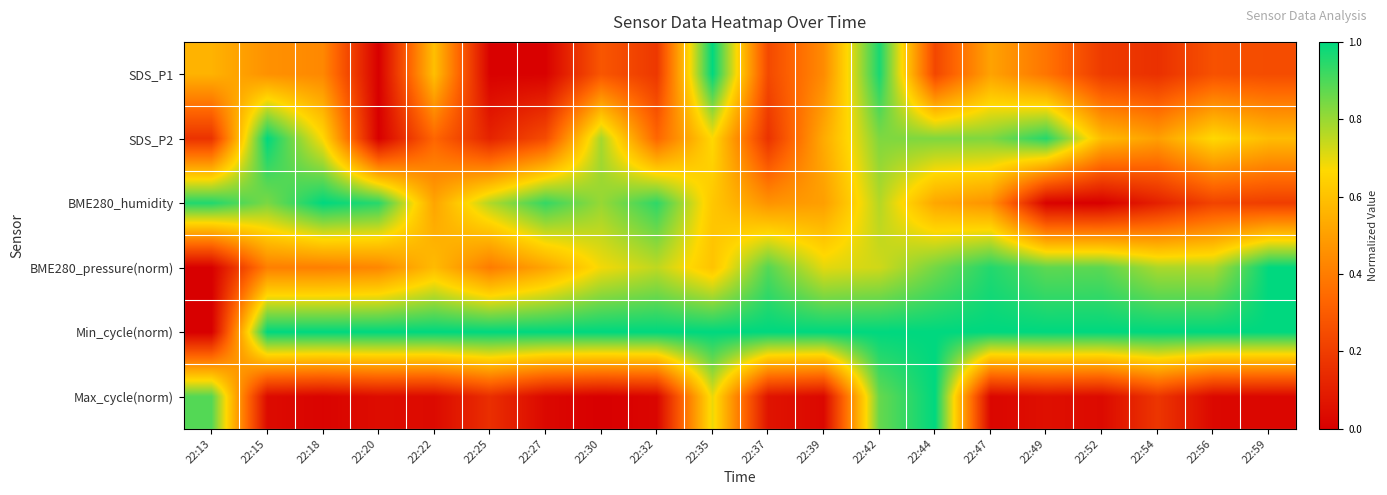

Reading left to right, transcribe all the data shown in this chart.

SDS_P1: 22:13=0.6	22:15=0.5	22:18=0.4	22:20=0.0	22:22=0.6	22:25=0.0	22:27=0.0	22:30=0.3	22:32=0.2	22:35=1.0	22:37=0.2	22:39=0.4	22:42=1.0	22:44=0.2	22:47=0.5	22:49=0.4	22:52=0.2	22:54=0.2	22:56=0.3	22:59=0.2
SDS_P2: 22:13=0.2	22:15=1.0	22:18=0.7	22:20=0.0	22:22=0.3	22:25=0.1	22:27=0.3	22:30=0.8	22:32=0.3	22:35=0.7	22:37=0.2	22:39=0.5	22:42=0.8	22:44=0.8	22:47=0.8	22:49=0.9	22:52=0.6	22:54=0.5	22:56=0.7	22:59=0.6
BME280_humidity: 22:13=1.0	22:15=0.8	22:18=1.0	22:20=0.9	22:22=0.5	22:25=0.8	22:27=0.9	22:30=0.8	22:32=0.9	22:35=0.6	22:37=0.5	22:39=0.5	22:42=0.8	22:44=0.5	22:47=0.5	22:49=0.0	22:52=0.0	22:54=0.1	22:56=0.2	22:59=0.2
BME280_pressure(norm): 22:13=0.0	22:15=0.4	22:18=0.4	22:20=0.4	22:22=0.6	22:25=0.4	22:27=0.5	22:30=0.7	22:32=0.8	22:35=0.6	22:37=0.9	22:39=0.7	22:42=0.7	22:44=0.8	22:47=1.0	22:49=0.9	22:52=0.9	22:54=0.8	22:56=0.8	22:59=1.0
Min_cycle(norm): 22:13=0.0	22:15=1.0	22:18=1.0	22:20=1.0	22:22=1.0	22:25=1.0	22:27=1.0	22:30=1.0	22:32=1.0	22:35=1.0	22:37=1.0	22:39=1.0	22:42=1.0	22:44=1.0	22:47=1.0	22:49=1.0	22:52=1.0	22:54=1.0	22:56=1.0	22:59=1.0
Max_cycle(norm): 22:13=0.9	22:15=0.0	22:18=0.0	22:20=0.0	22:22=0.0	22:25=0.2	22:27=0.0	22:30=0.0	22:32=0.0	22:35=0.7	22:37=0.1	22:39=0.0	22:42=0.9	22:44=1.0	22:47=0.0	22:49=0.1	22:52=0.0	22:54=0.2	22:56=0.0	22:59=0.0